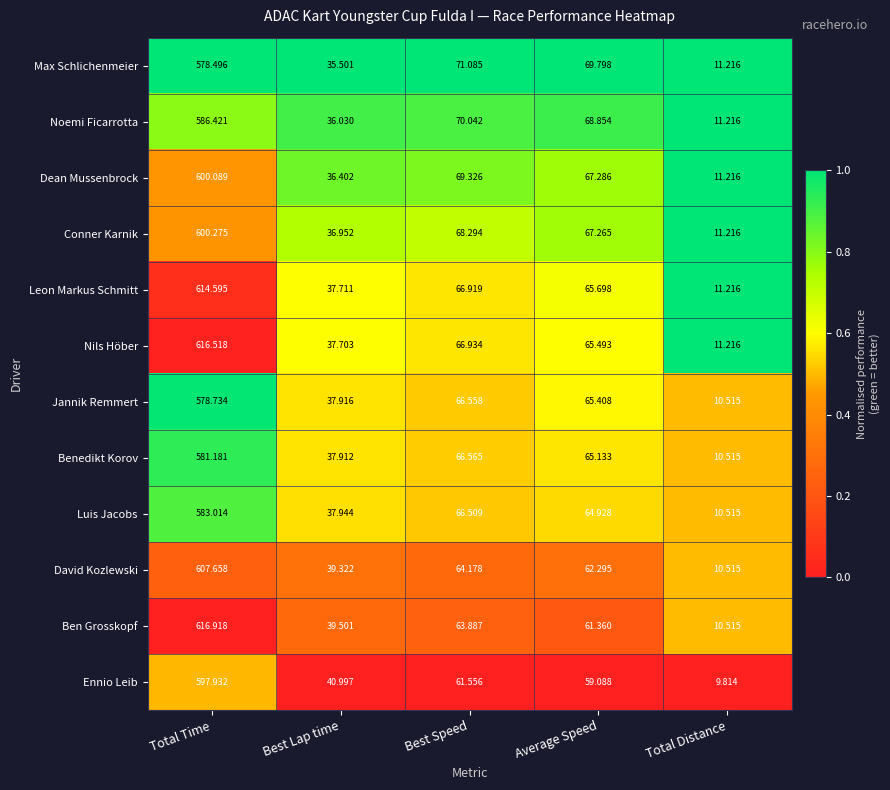

What is the maximum value shown in the chart?

616.9